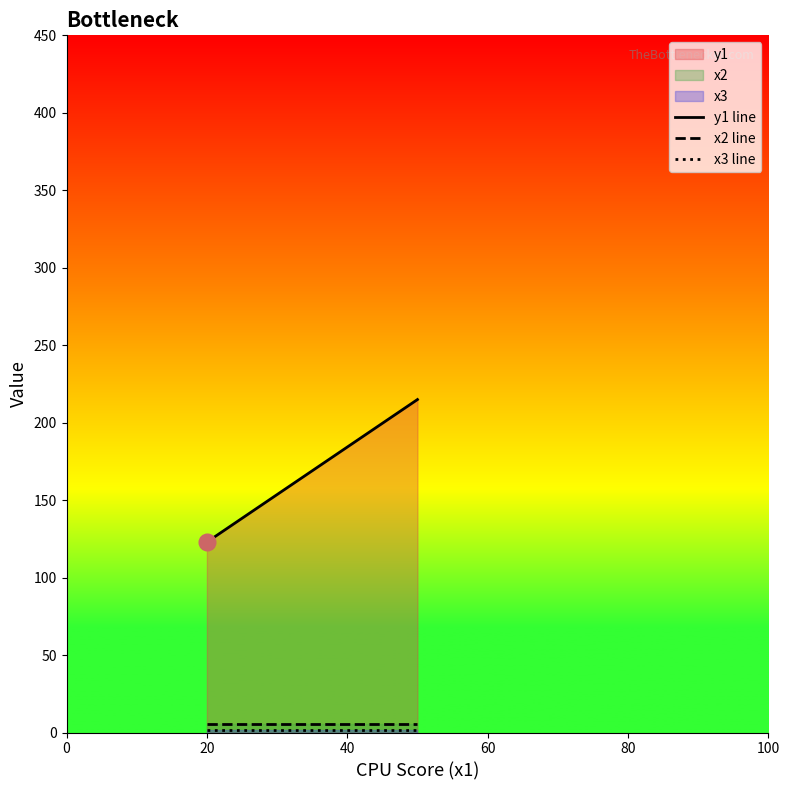

What is the difference between the maximum and minimum values in the y1 line series?

92.0